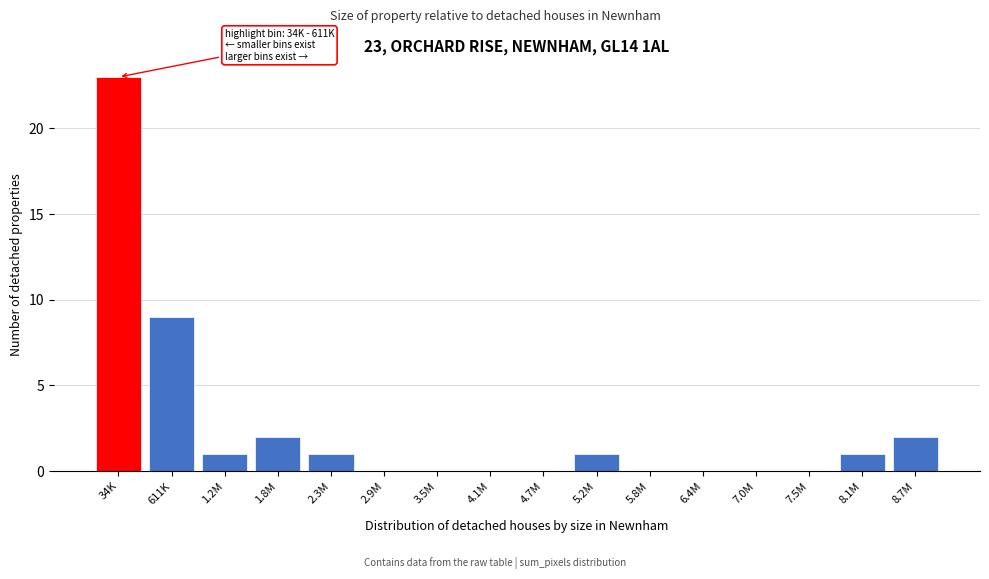

Reading left to right, transcribe all the data shown in this chart.

34K=23	611K=9	1.2M=1	1.8M=2	2.3M=1	2.9M=0	3.5M=0	4.1M=0	4.7M=0	5.2M=1	5.8M=0	6.4M=0	7.0M=0	7.5M=0	8.1M=1	8.7M=2